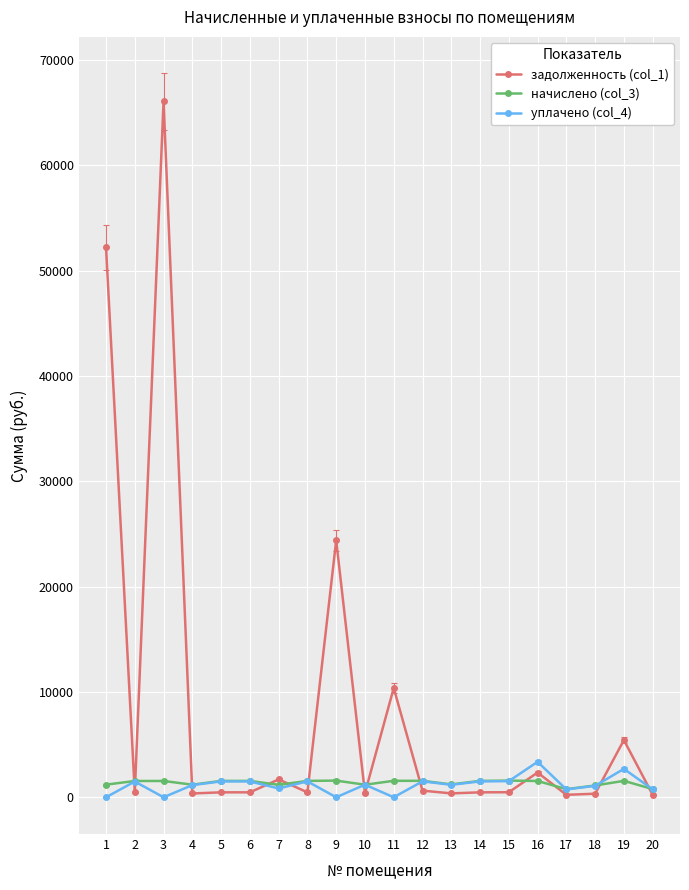

Is this an area chart (filled region under the line)?

No